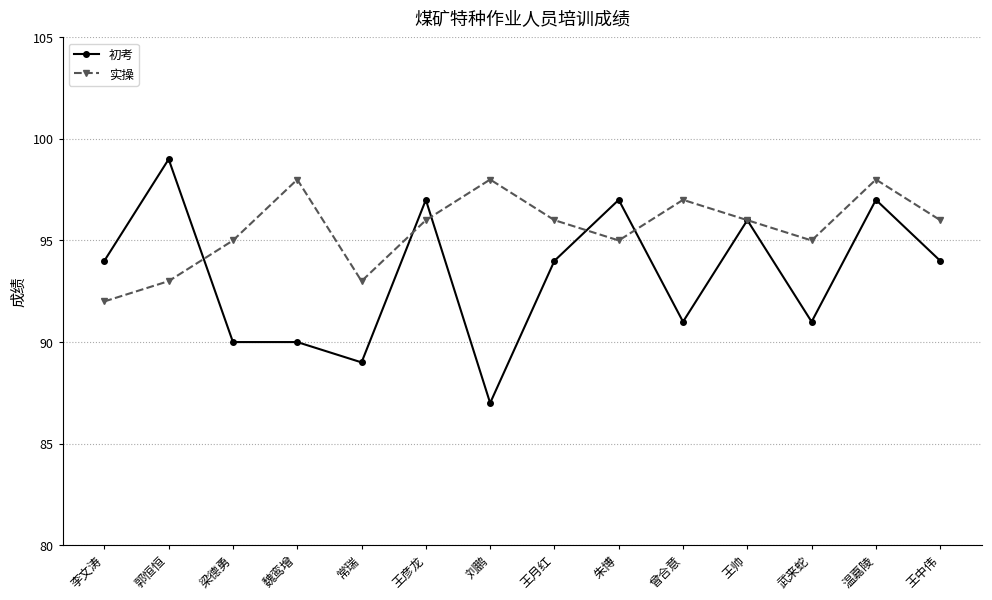

What is the sum of the 初考 values at 魏鸾增 and 武来蛇?

181